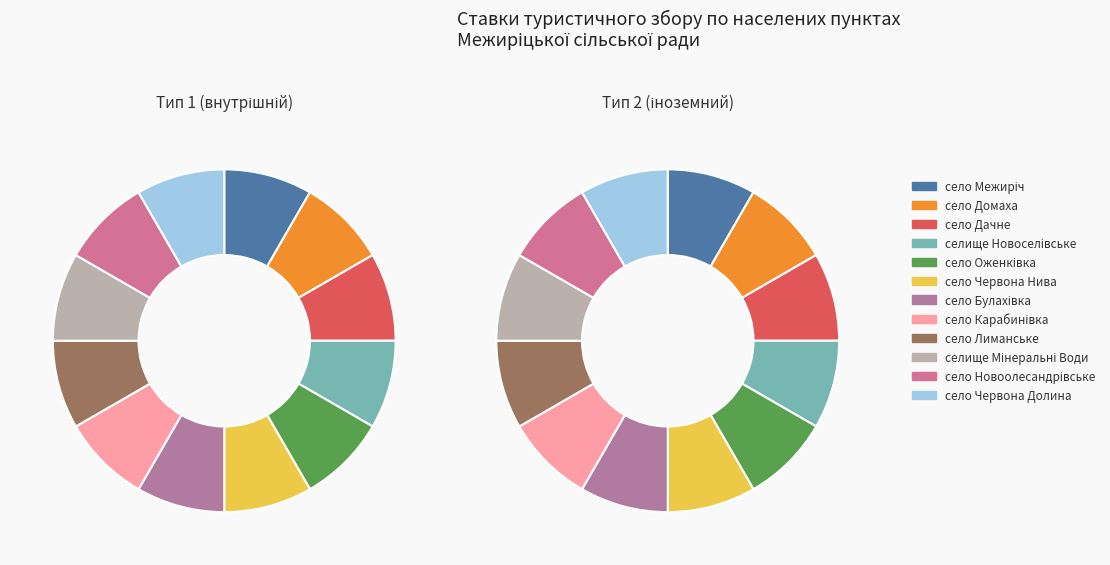

Which has a higher value, село Новоолесандрівське or село Червона Долина?

село Новоолесандрівське